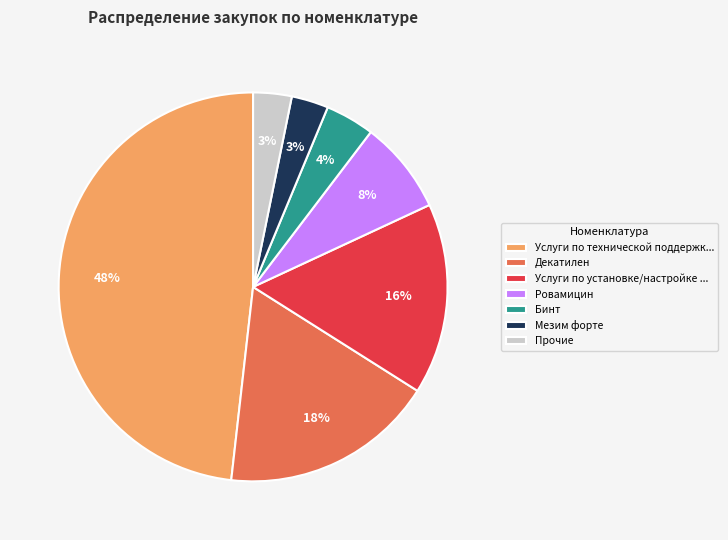

Count the number of slices in the pie.

7